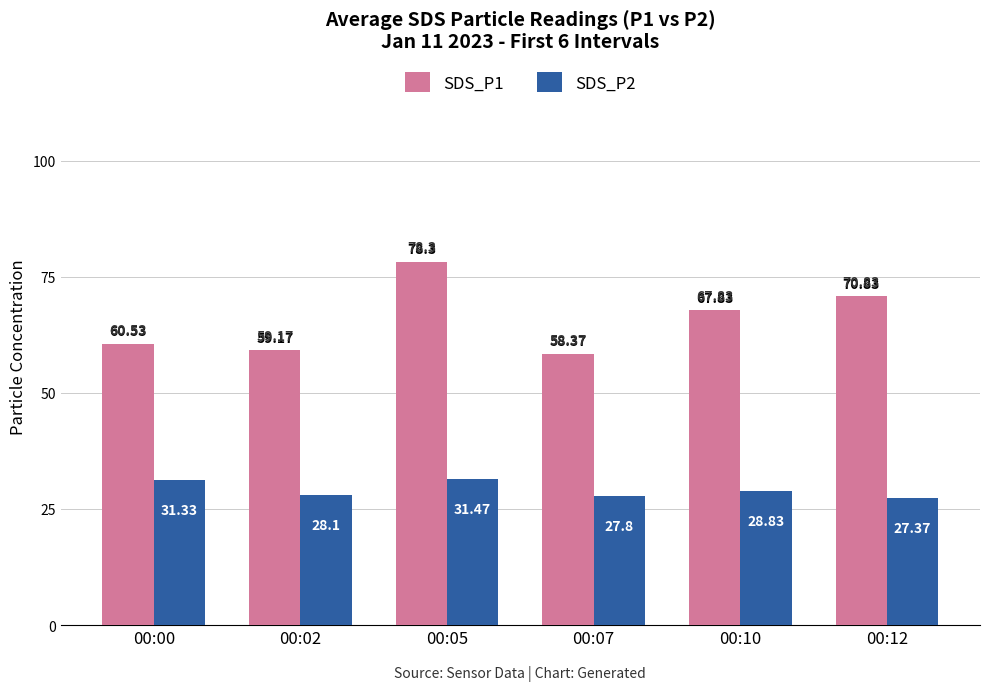

At which label does SDS_P2 reach its peak?

00:05